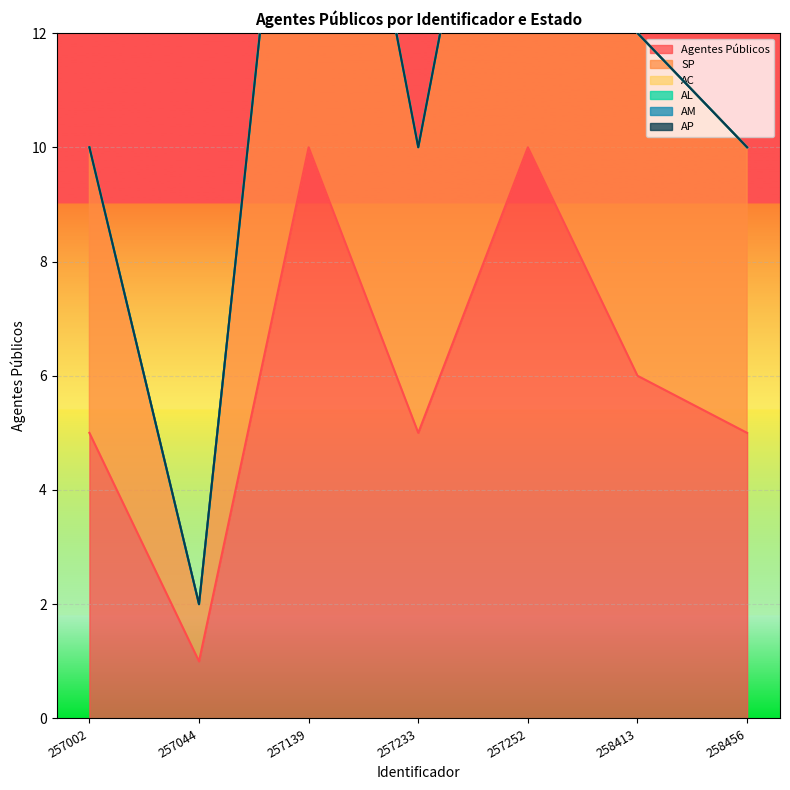

How many distinct data groups are displayed?

6